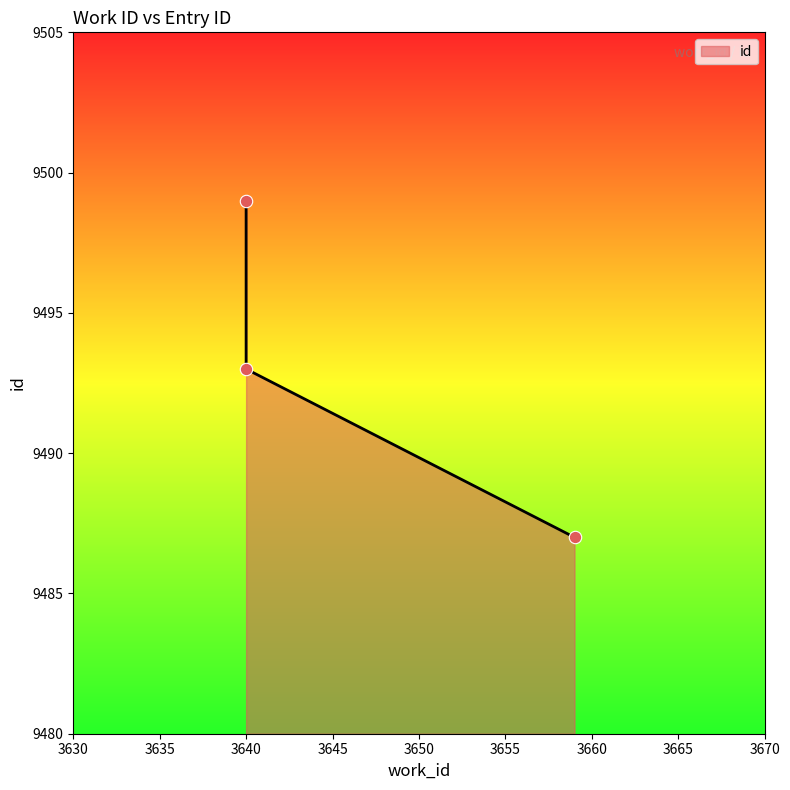

Between 3659 and 3640, which is larger?

3640